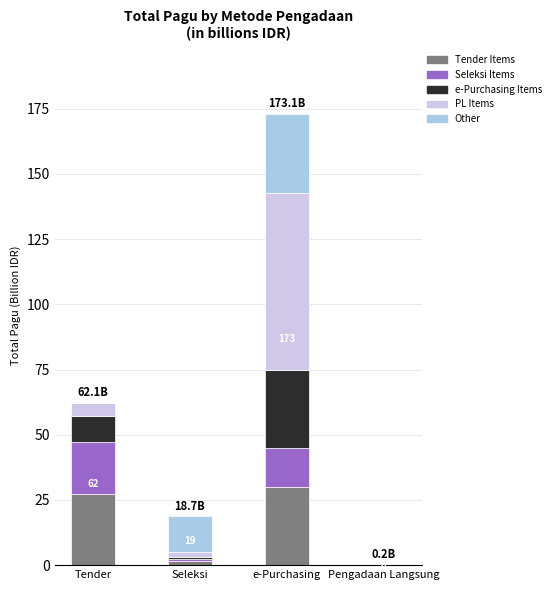

At which category is the sum across all series the highest?

e-Purchasing